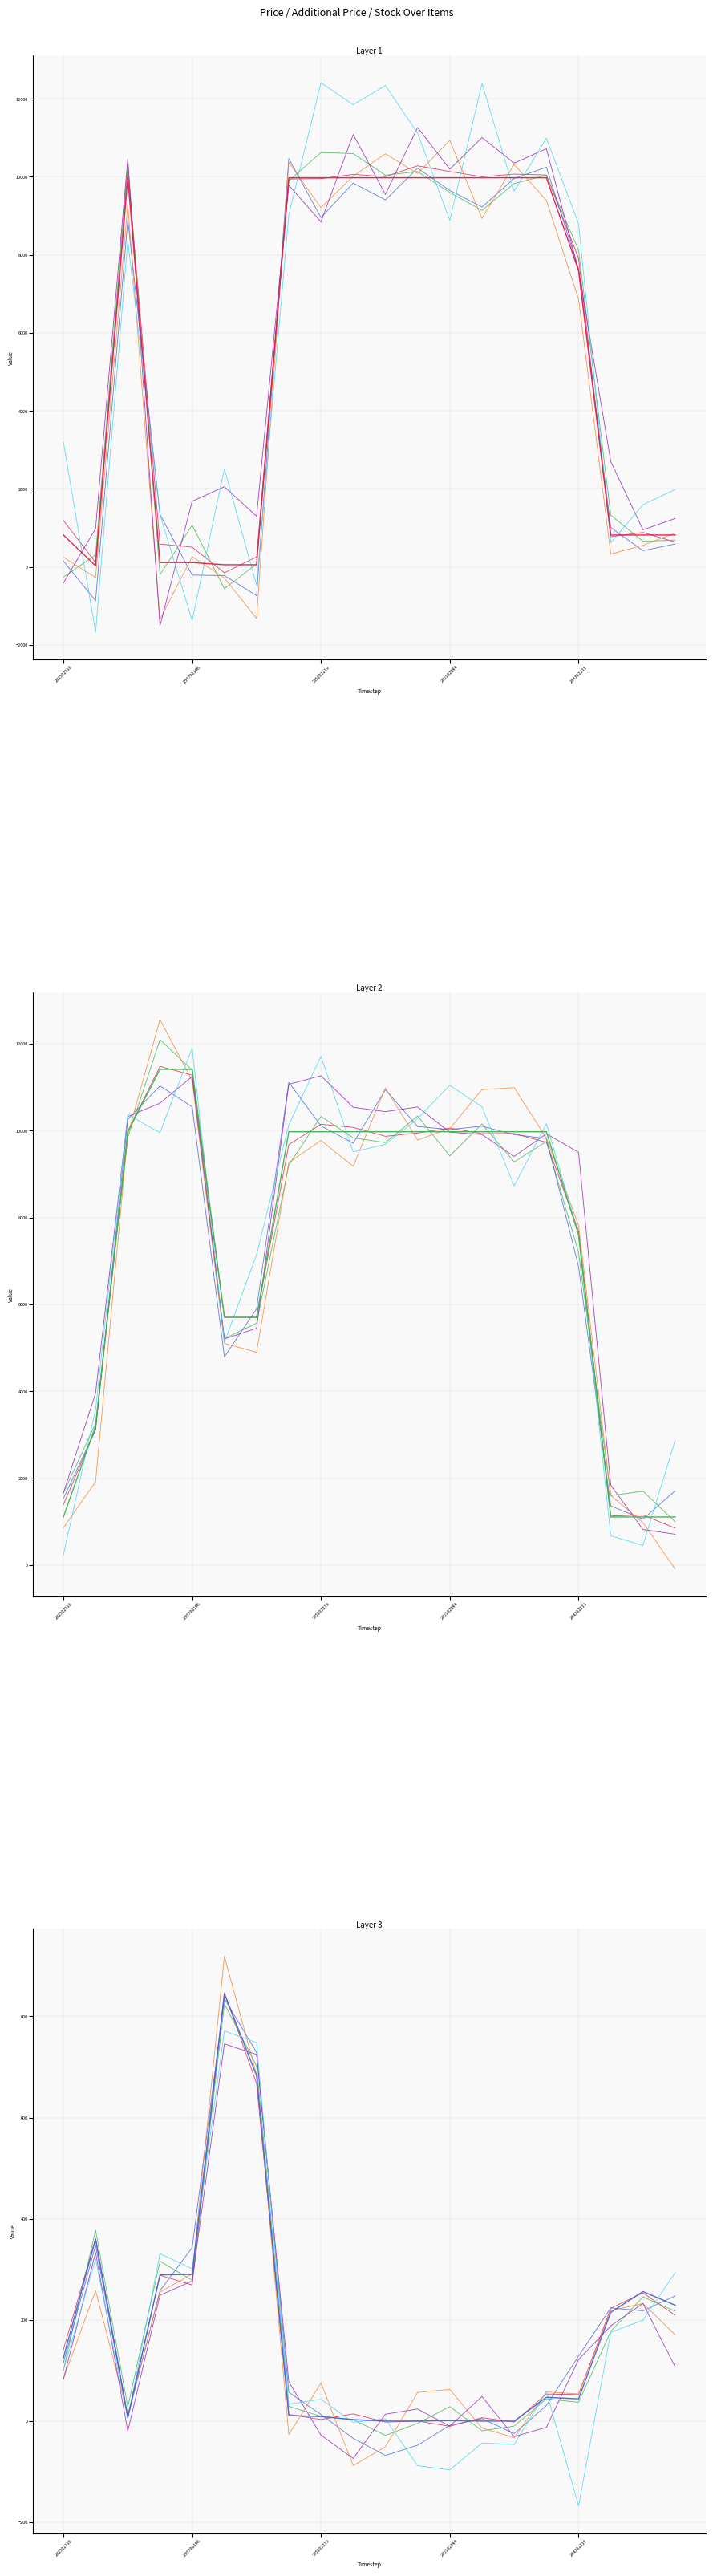

At which category does Ціна reach its first local valley?

283972211